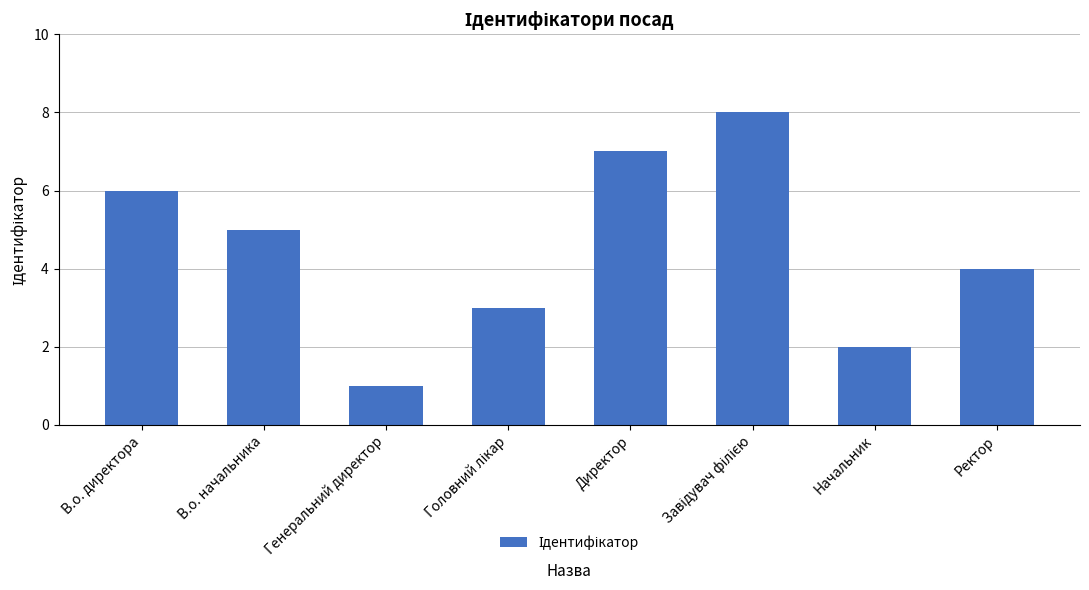

Reading left to right, extract all data points from this chart.

6	5	1	3	7	8	2	4